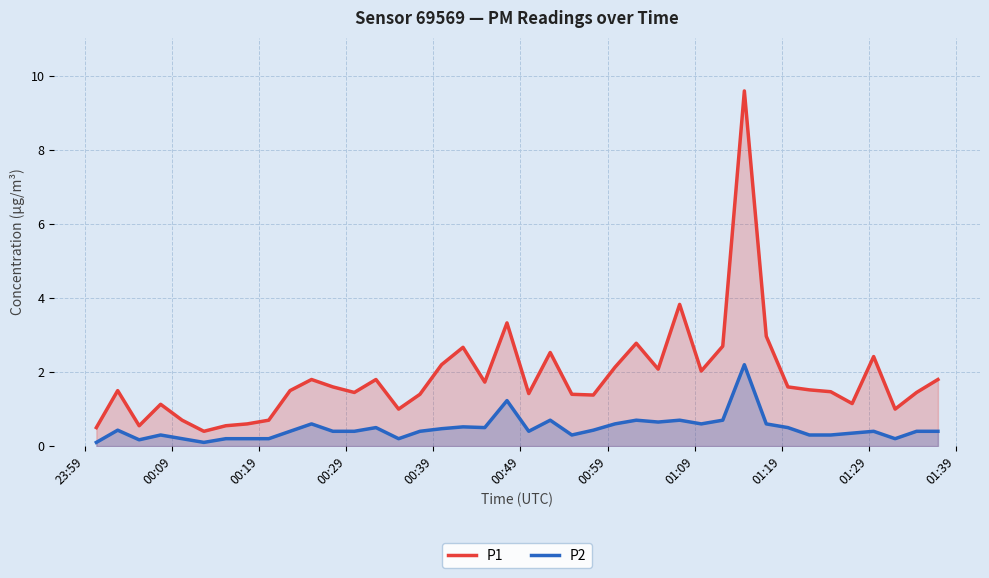

Which series has the widest spread of values?

P1